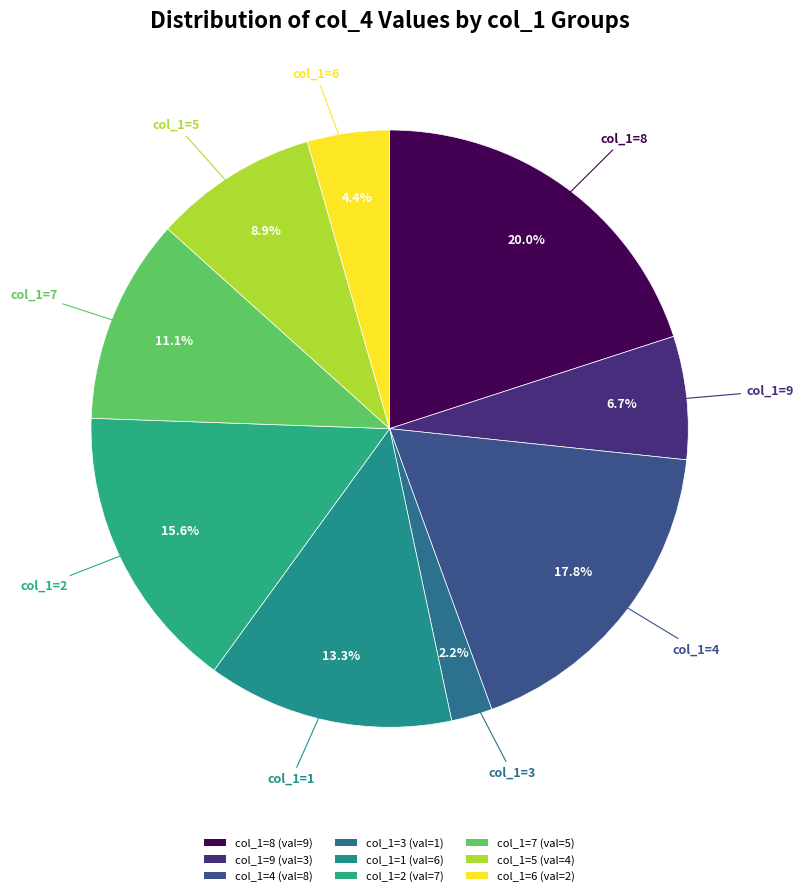

Which slice is the largest?

8